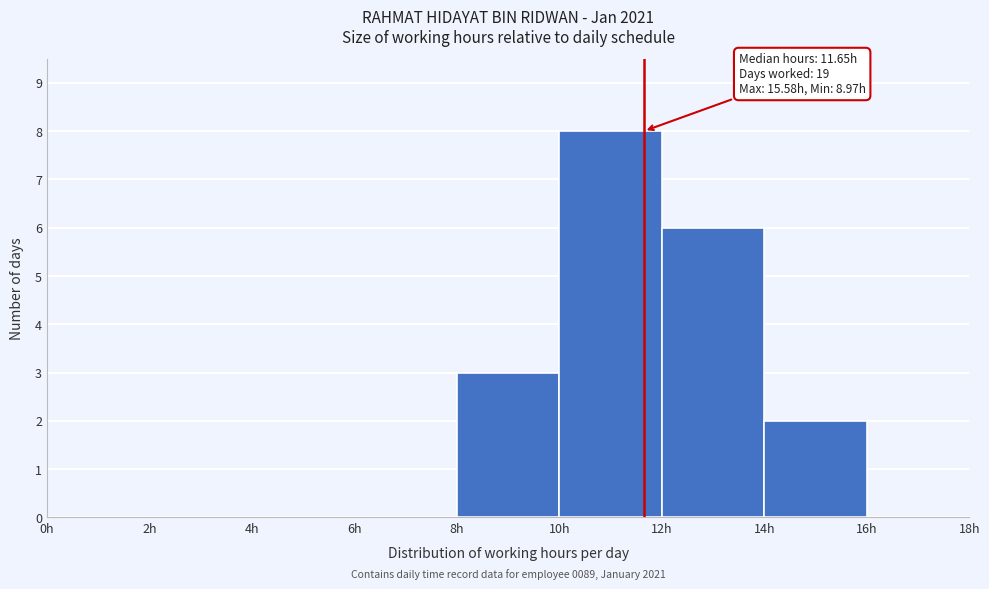

Over which range of the x-axis is the bar tallest?

10 to 12